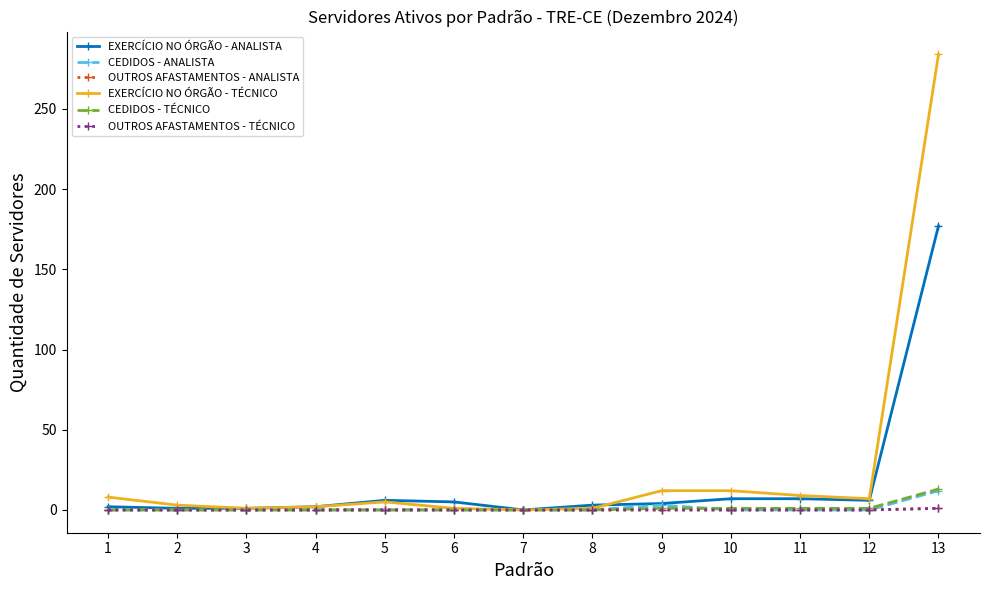

Which category has the highest value in the CEDIDOS - ANALISTA series?

13